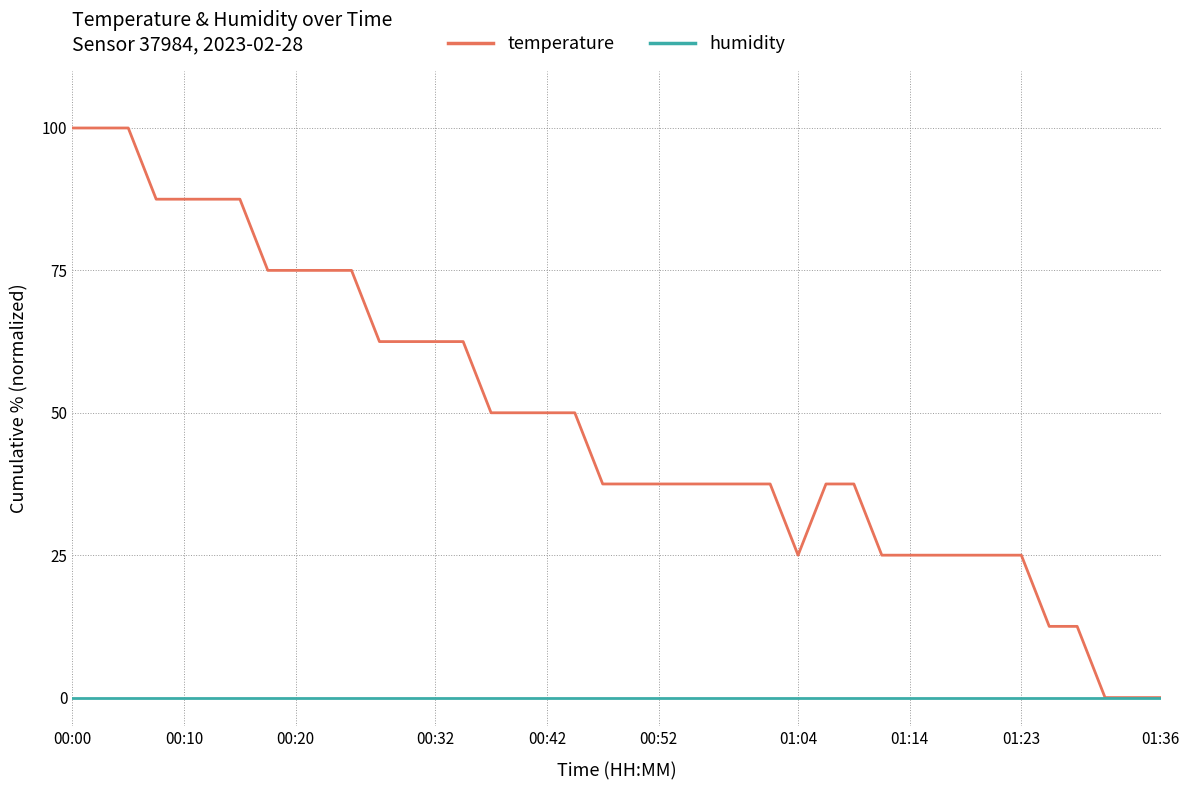

How many lines are shown in the chart?

2